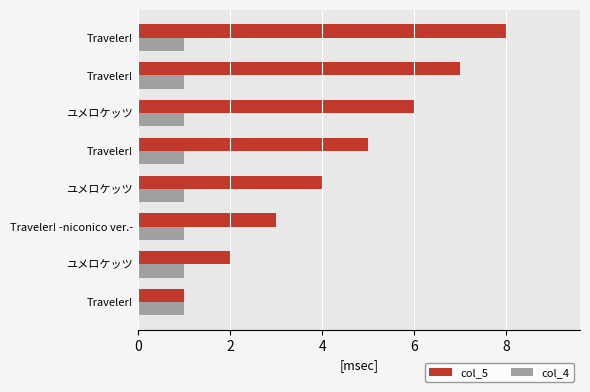

What are all the series names shown in the legend?

col_5, col_4